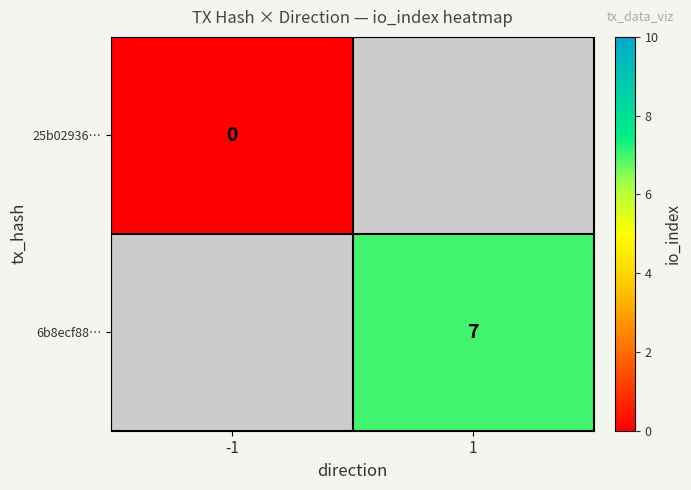

How many distinct data groups are displayed?

2